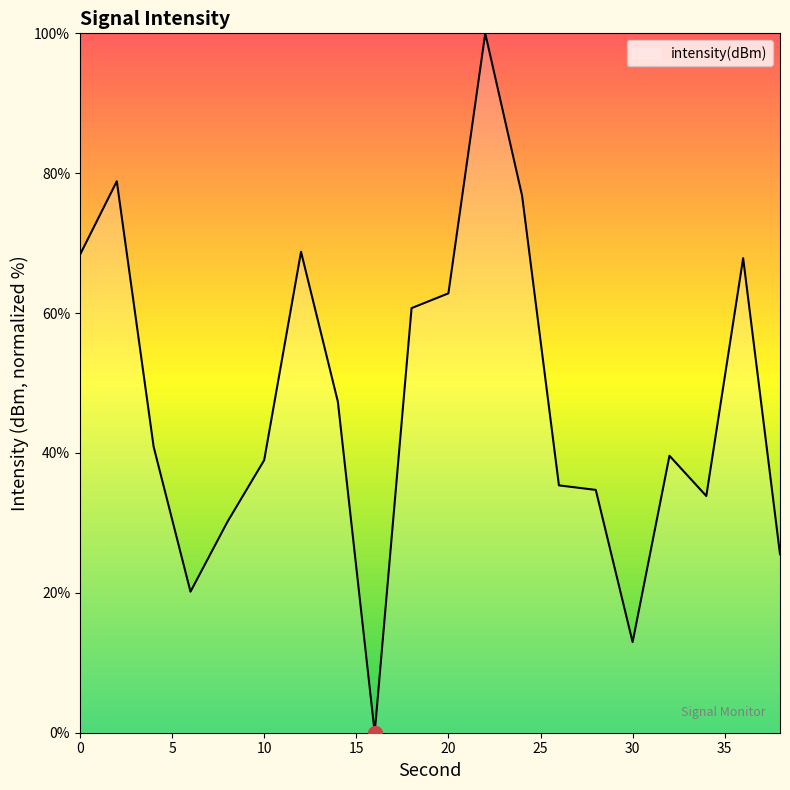

Reading right to left, transcribe all the data shown in this chart.

25.5	67.9	33.8	39.6	13.0	34.7	35.4	76.8	100.0	62.8	60.7	0.0	47.3	68.8	39.0	30.1	20.2	40.9	78.8	68.3